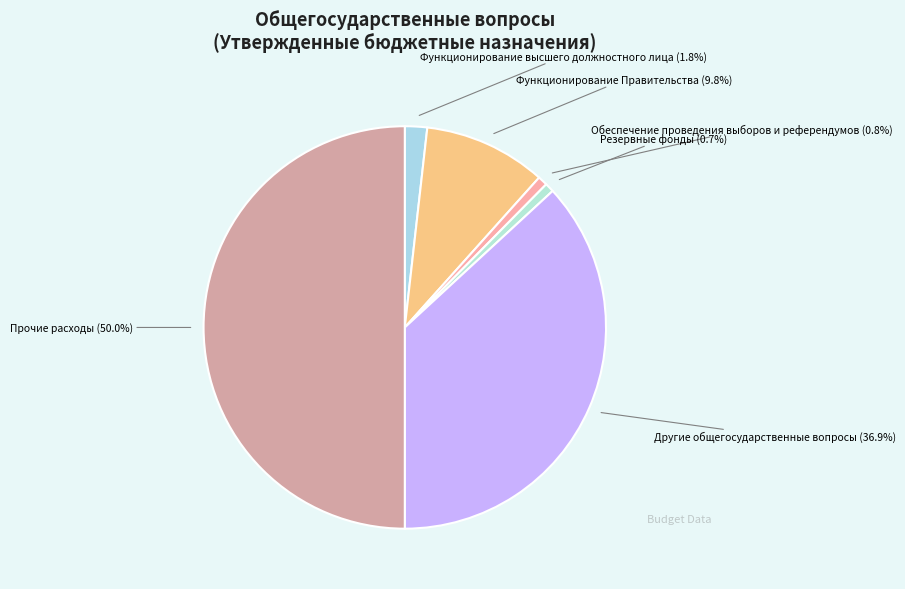

Which category has the biggest portion of the pie?

Прочие расходы